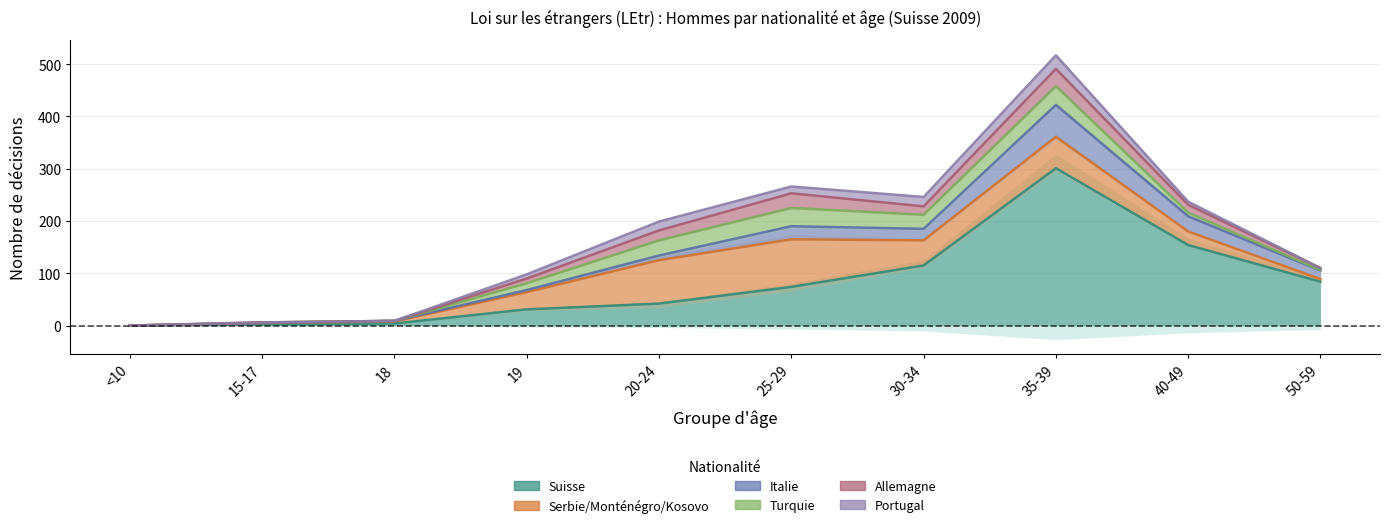

At how many categories does at least one series exceed 38?

6